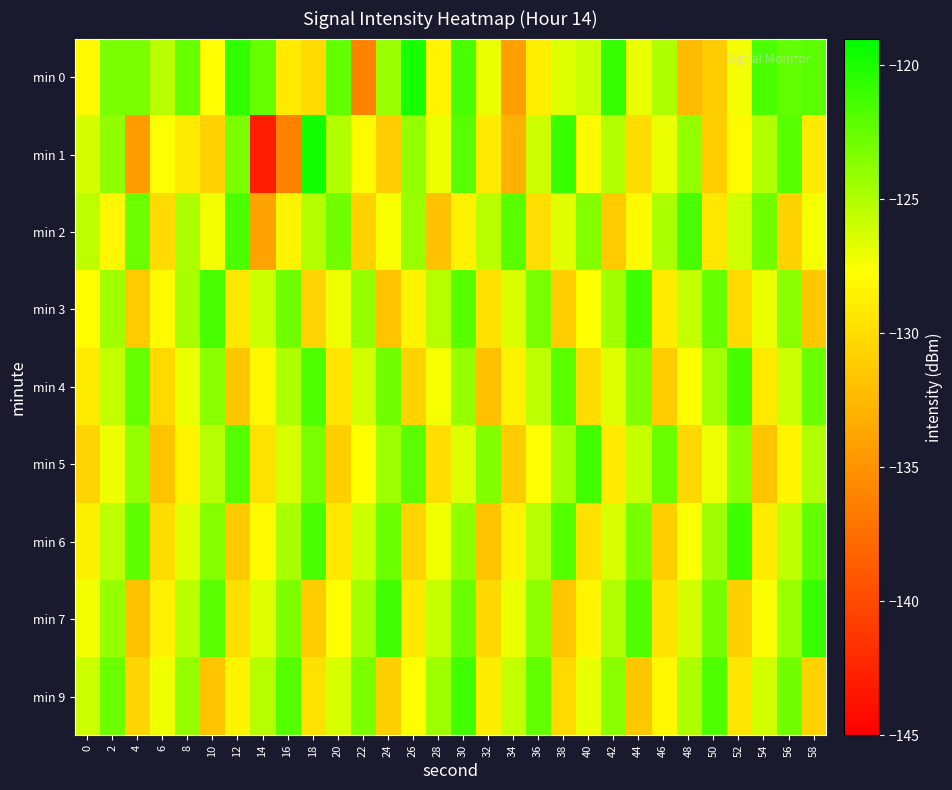

Count the number of data series in this chart.

9